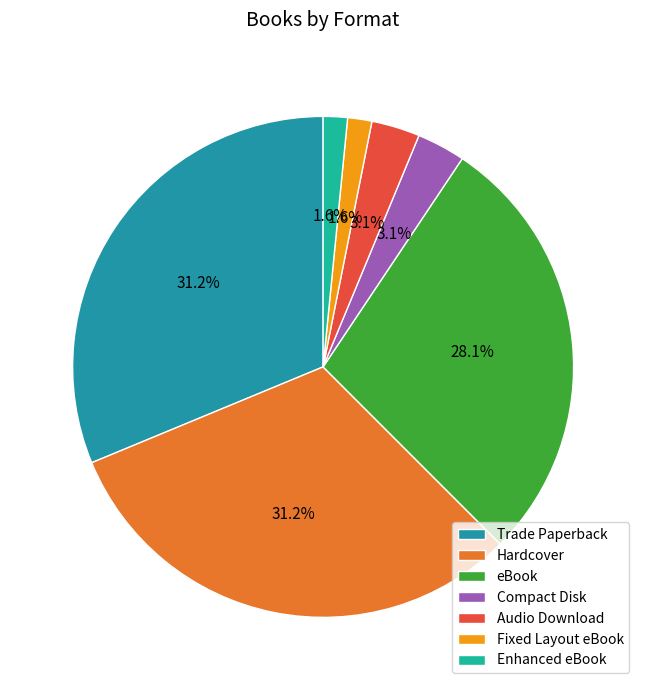

What is the largest slice in the pie chart?

Trade Paperback